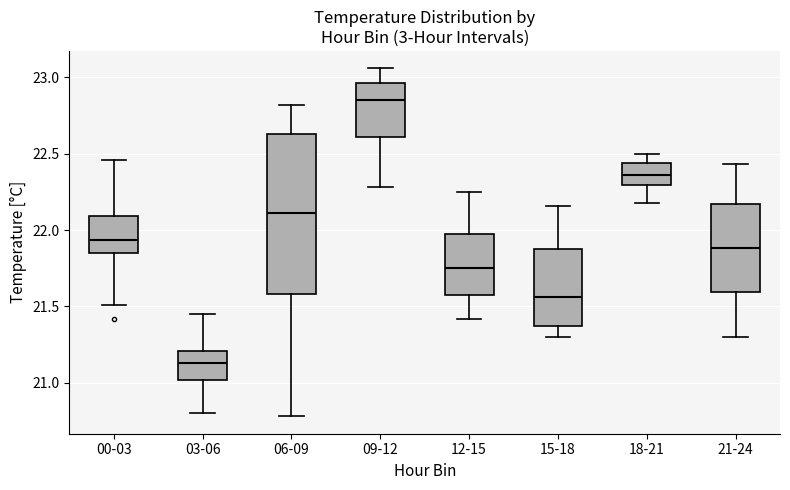

Comparing the boxes themselves (not the whiskers), which one is the tallest?

06-09